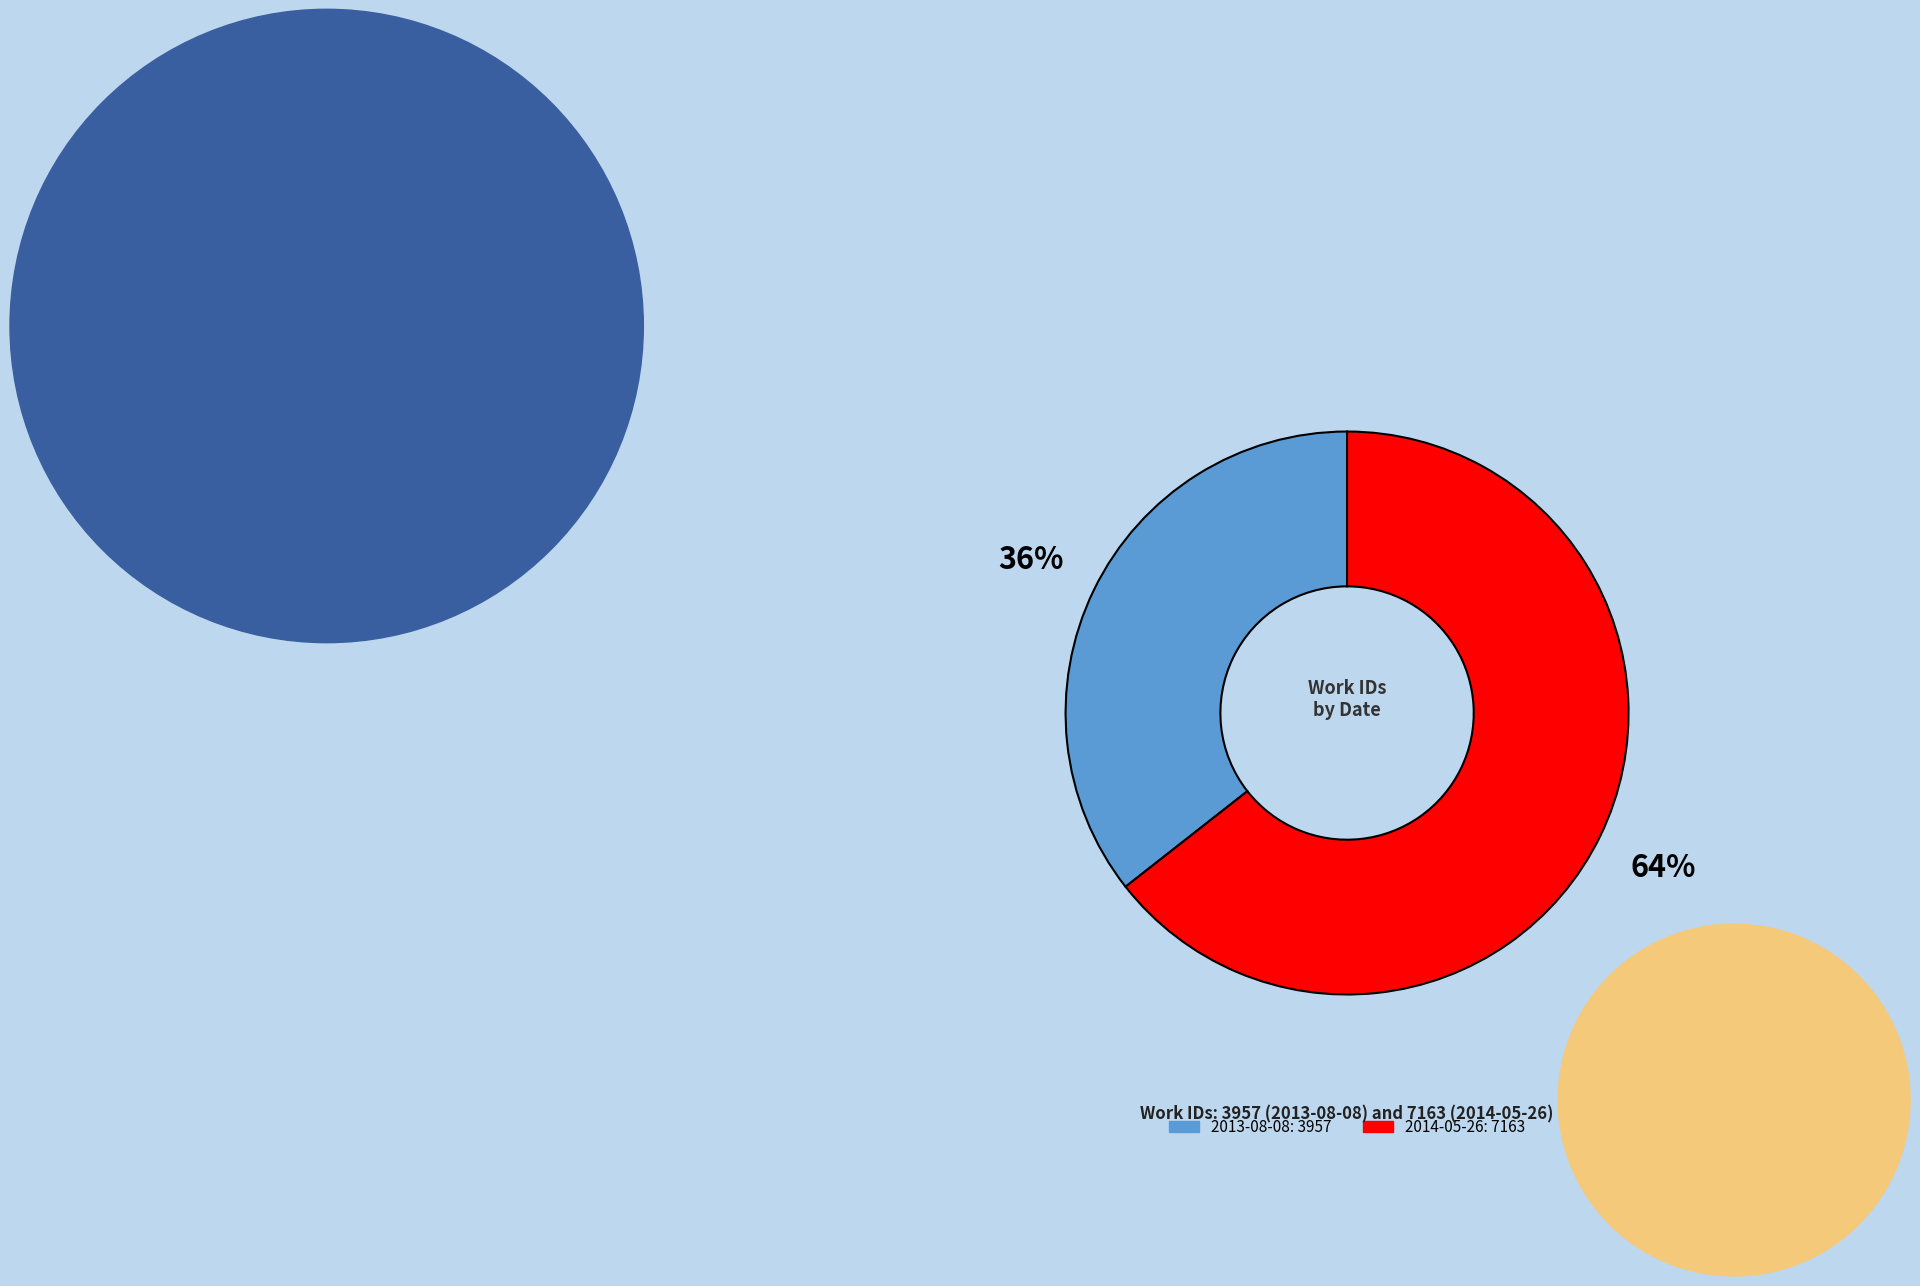

Is the sum of 2013-08-08 and 2014-05-26 greater than half?

Yes